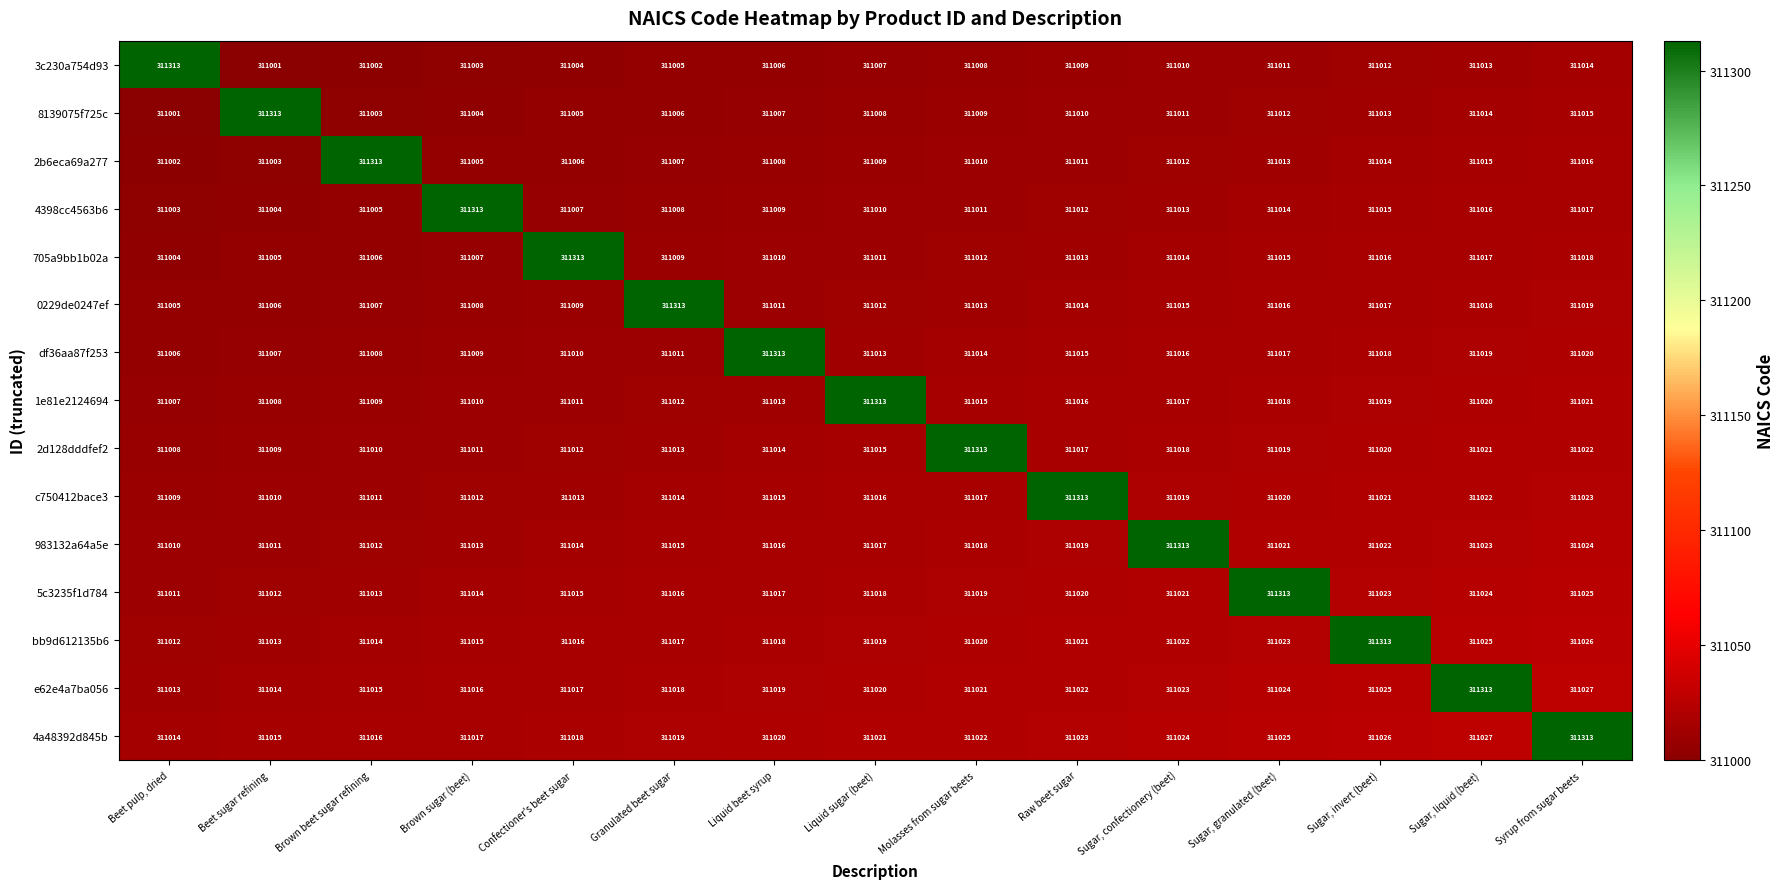

Count the number of categories in the chart.

15